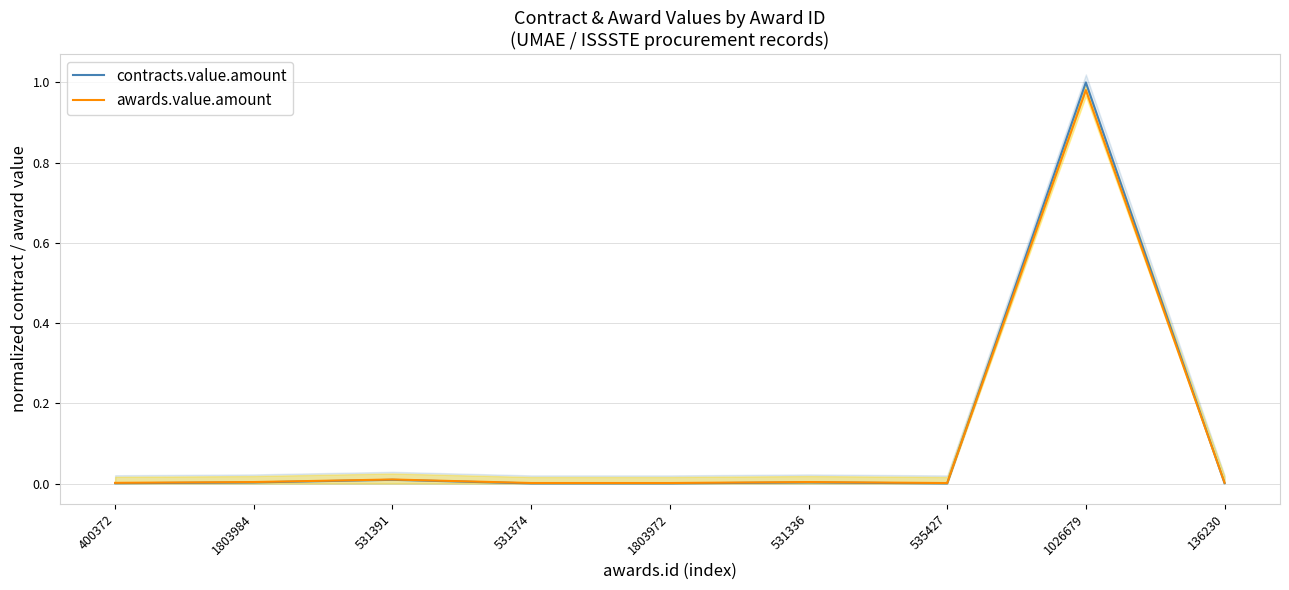

Does the chart have visible grid lines?

Yes